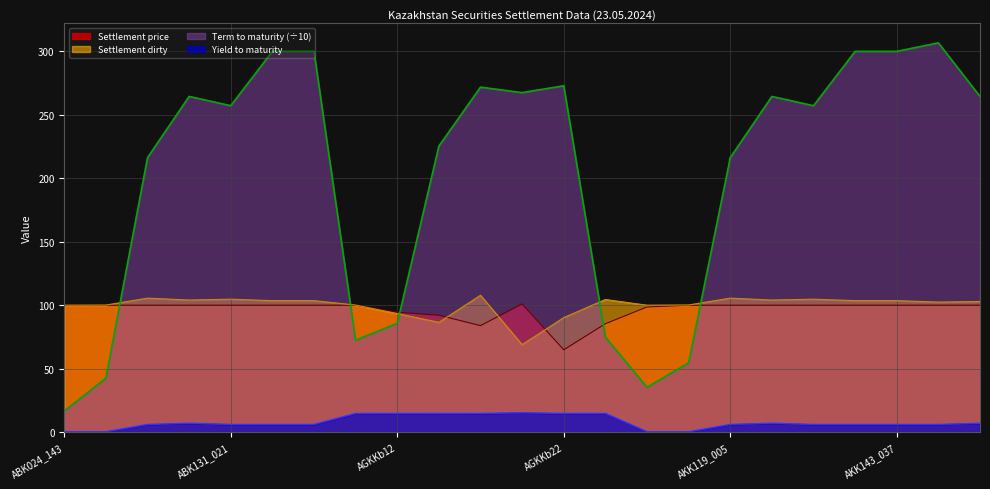

How many data points in Yield to maturity are less than 6?

4